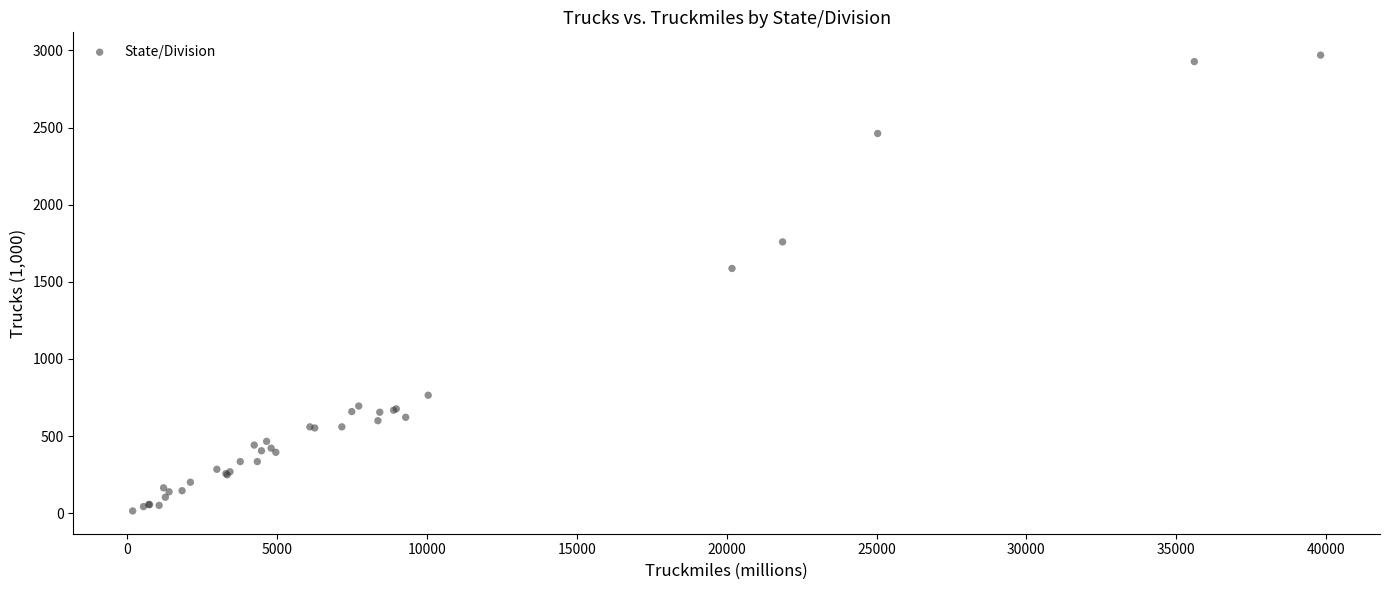

What Y value in the scatter plot is closest to 1492?

1587